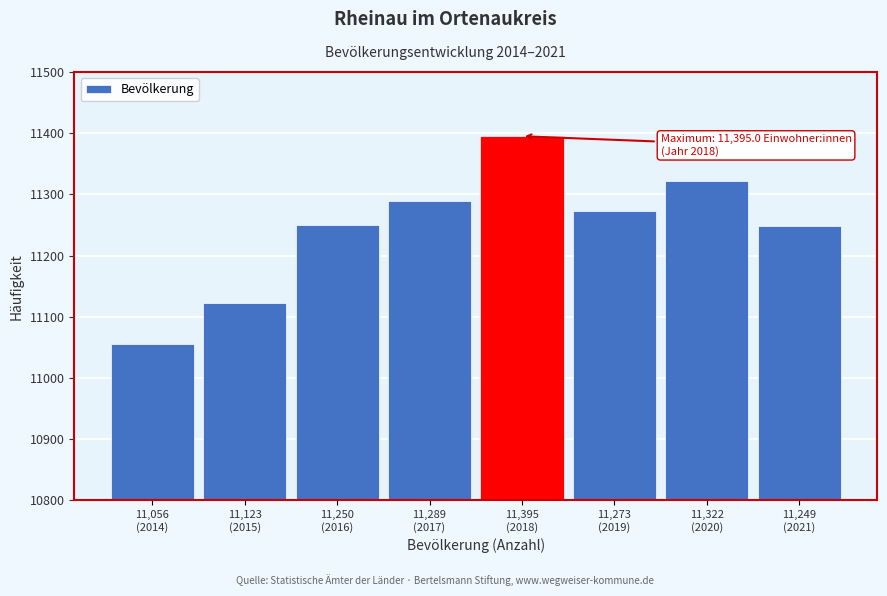

What is the maximum value shown in the chart?

11395